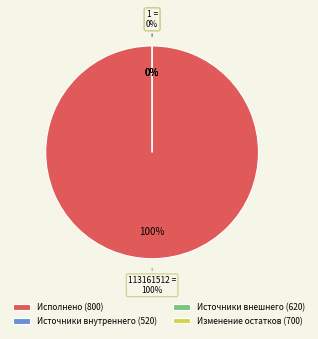

To the nearest percent, what is the difference between the Изменение остатков по расчетам (800) and Изменение остатков средств (700) slice percentages?

100%